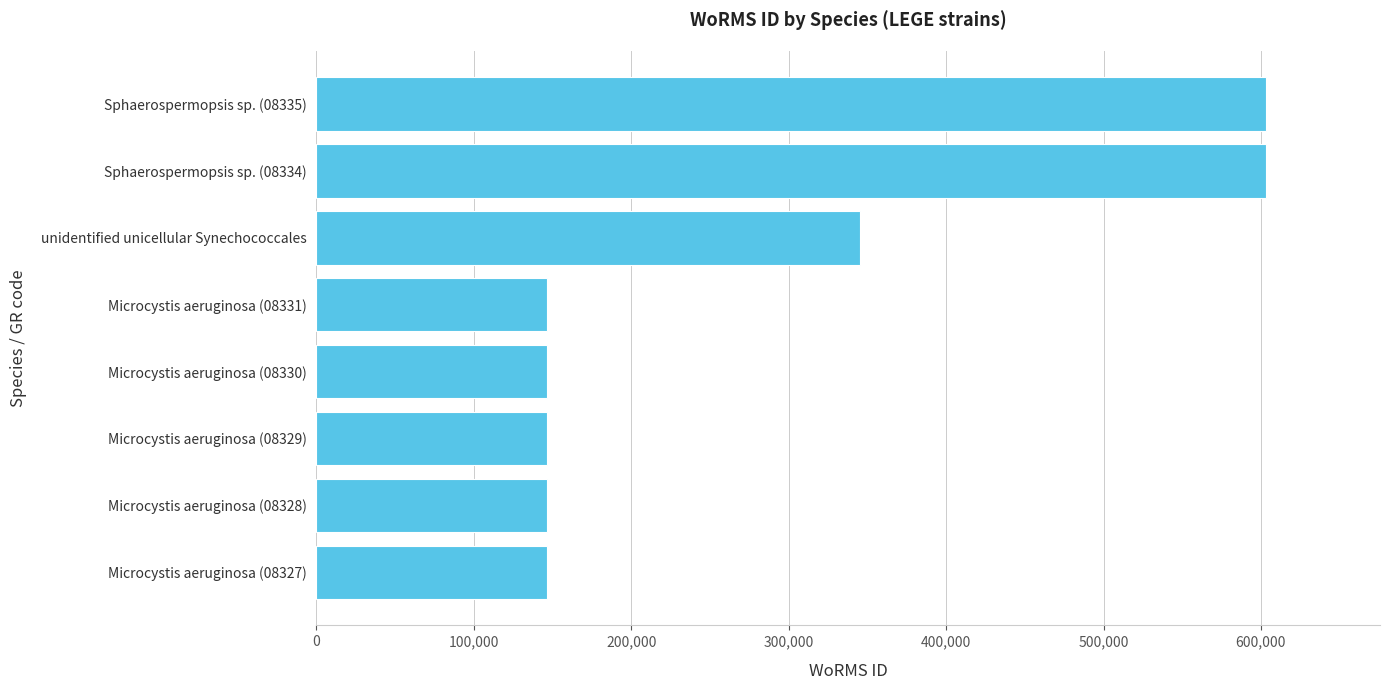

What is the smallest value displayed?

146558